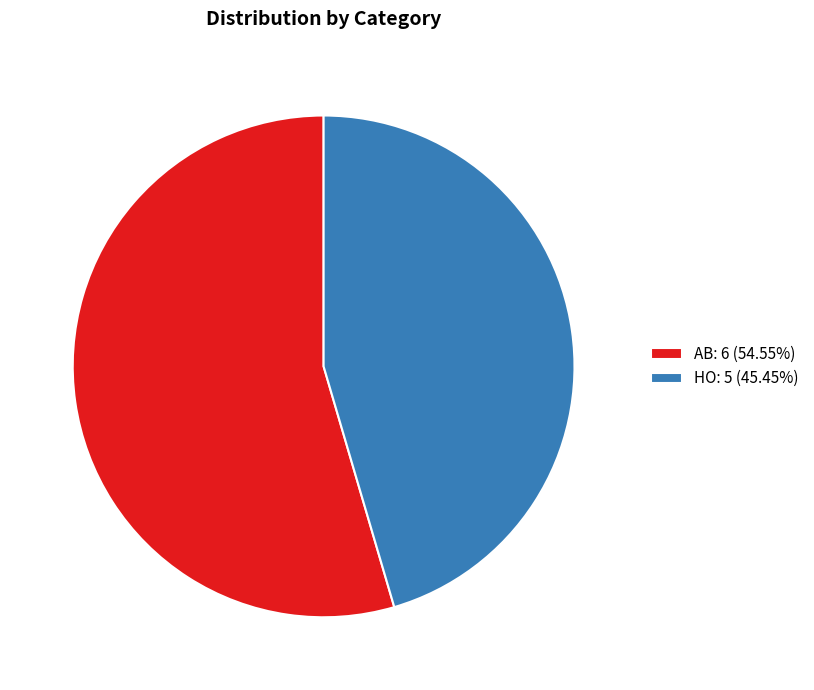

Do HO: 5 (45.45%) and AB: 6 (54.55%) together represent more than half of the pie?

Yes